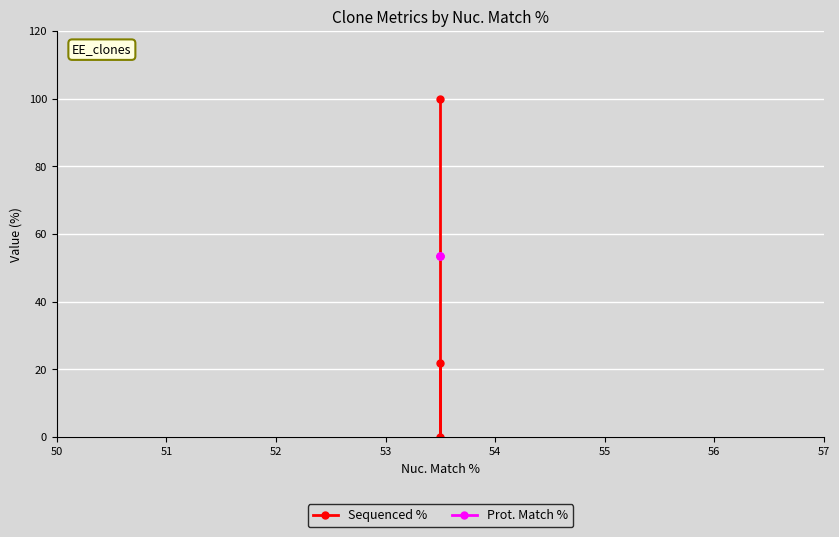

Rank the series at 52 from lowest to highest value.

Sequenced %, Prot. Match %